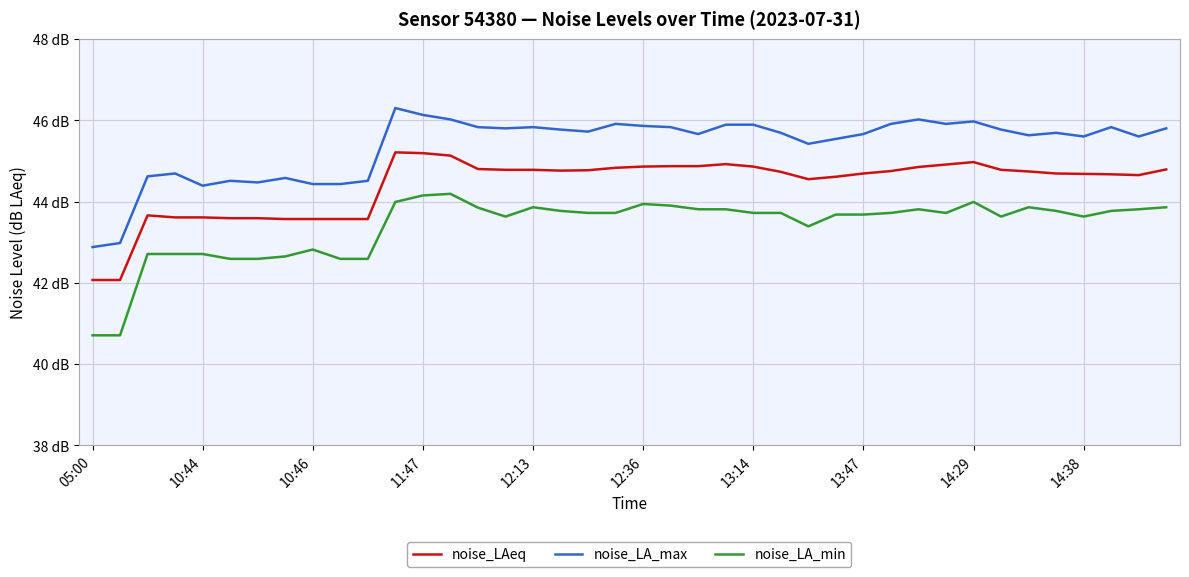

Is this an area chart (filled region under the line)?

No